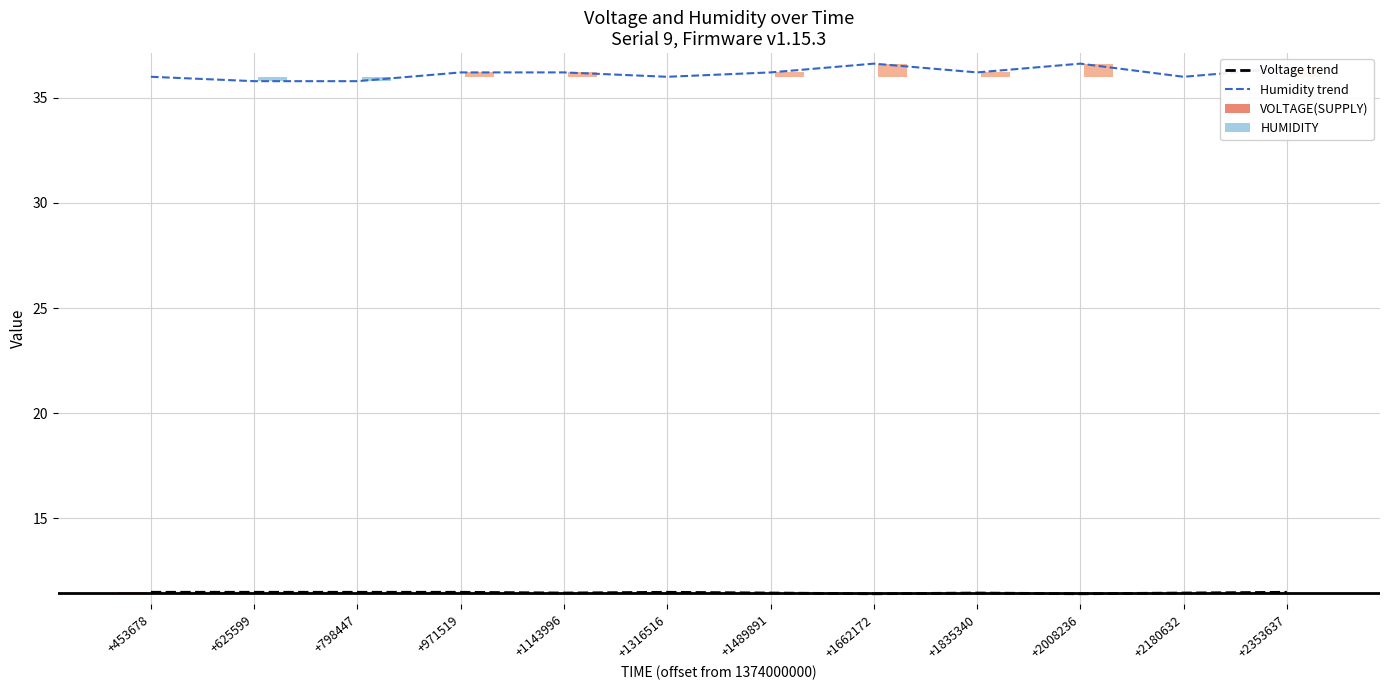

The value of Humidity trend at +1662172 is 52.7. True or false?

False